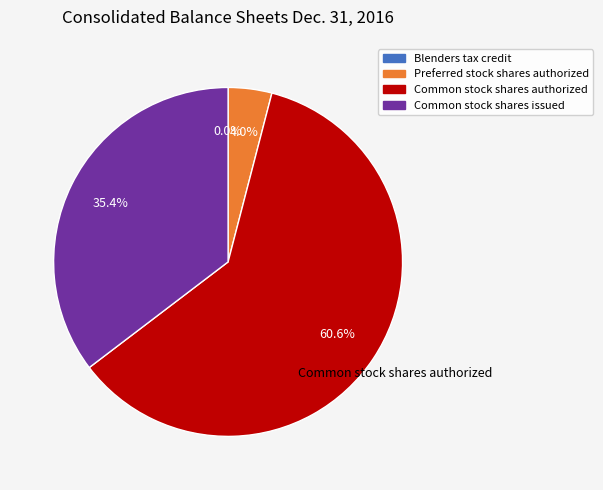

Is there a majority slice in this chart?

Yes